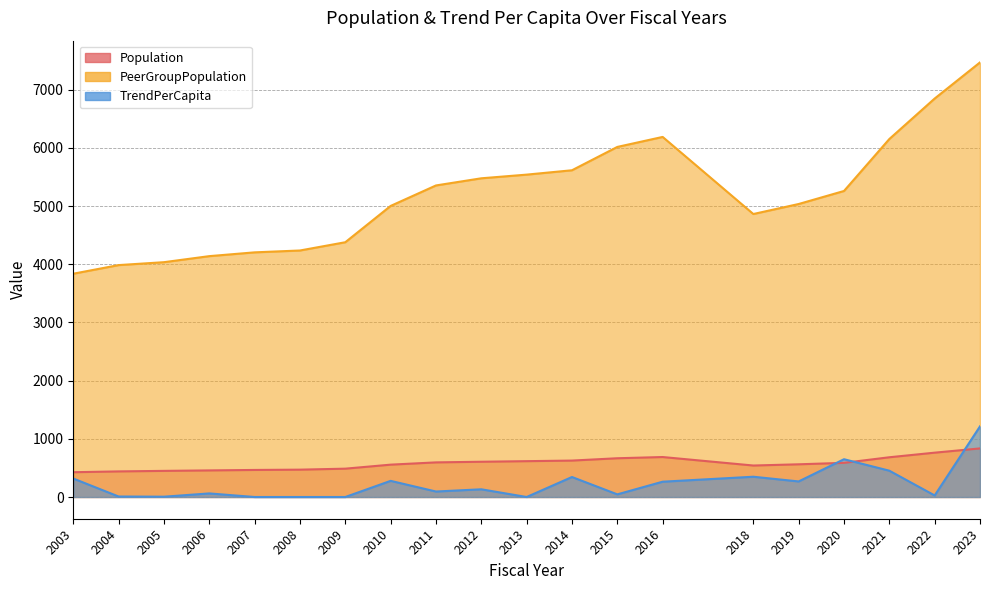

At how many categories does at least one series exceed 7398?

1